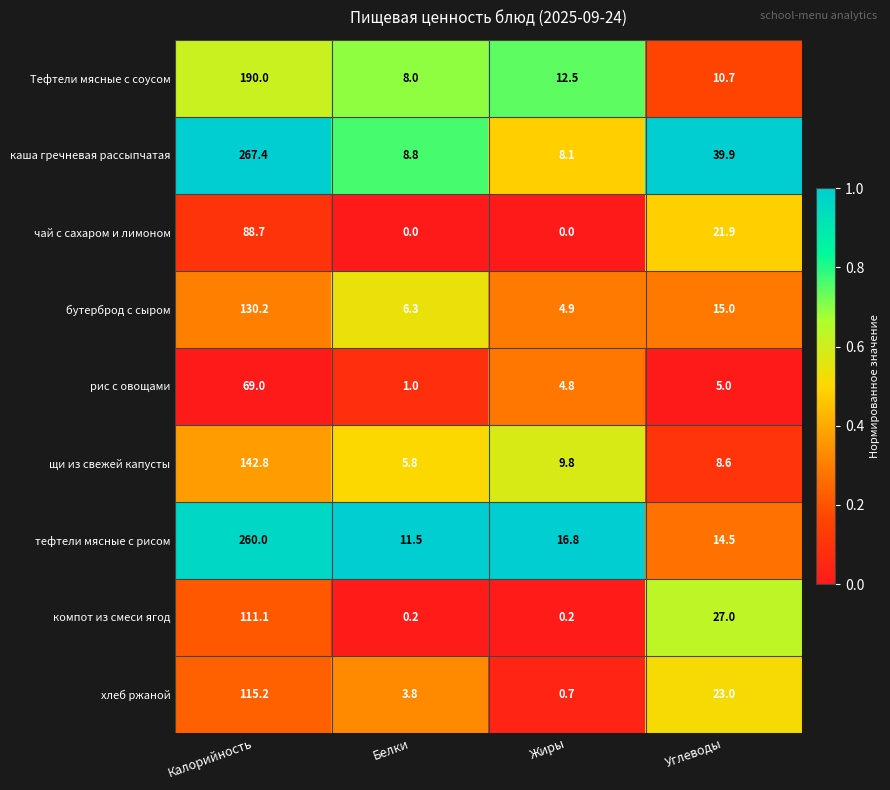

What value does the рис с овощами series have at Белки?

1.0